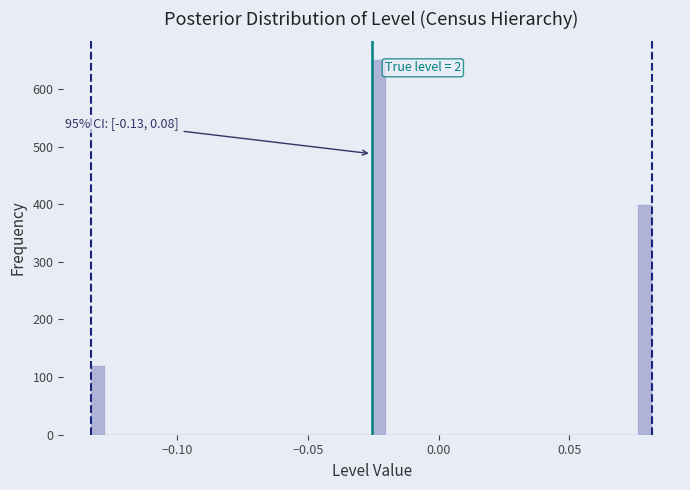

Read against the x-axis, roughly where is the centre of the tallest bar?

-0.025